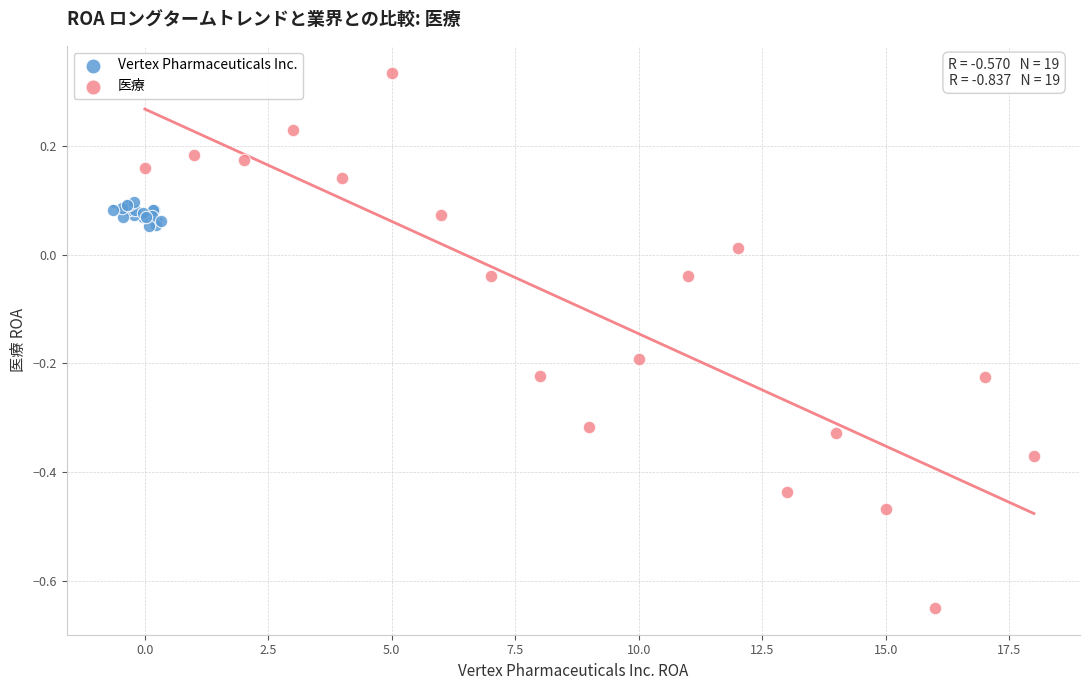

Which series reaches the maximum Y coordinate?

医療